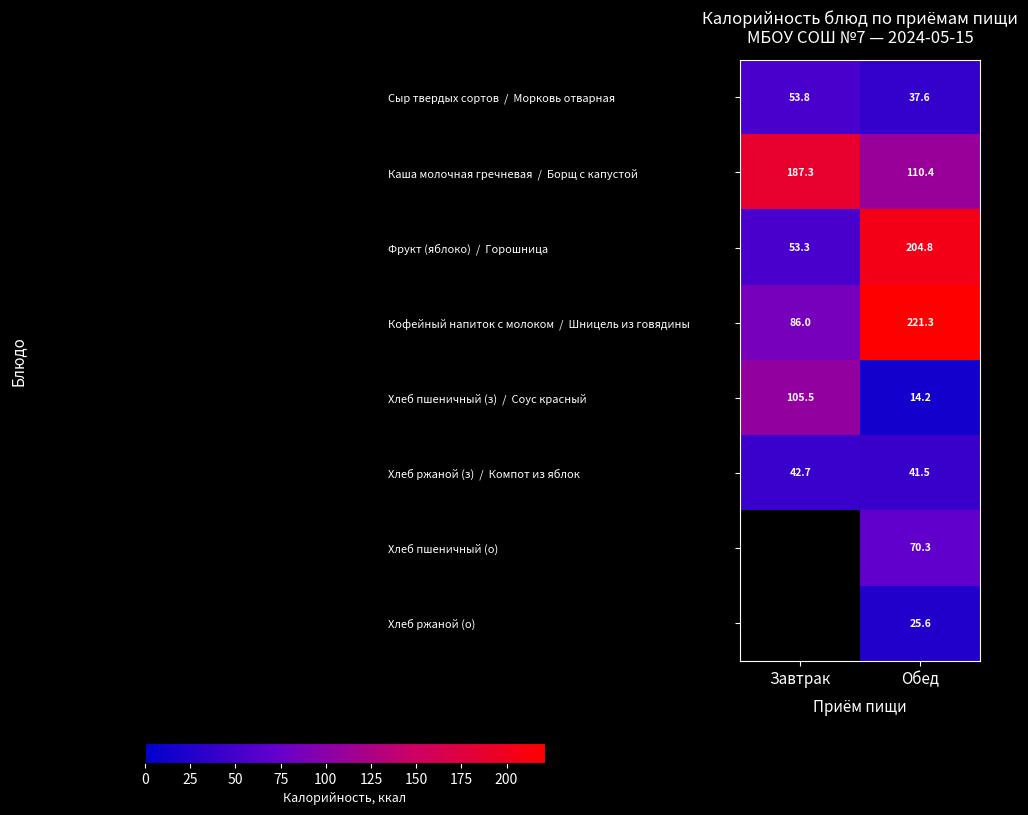

What is the difference between the highest and lowest values at Обед?

207.1